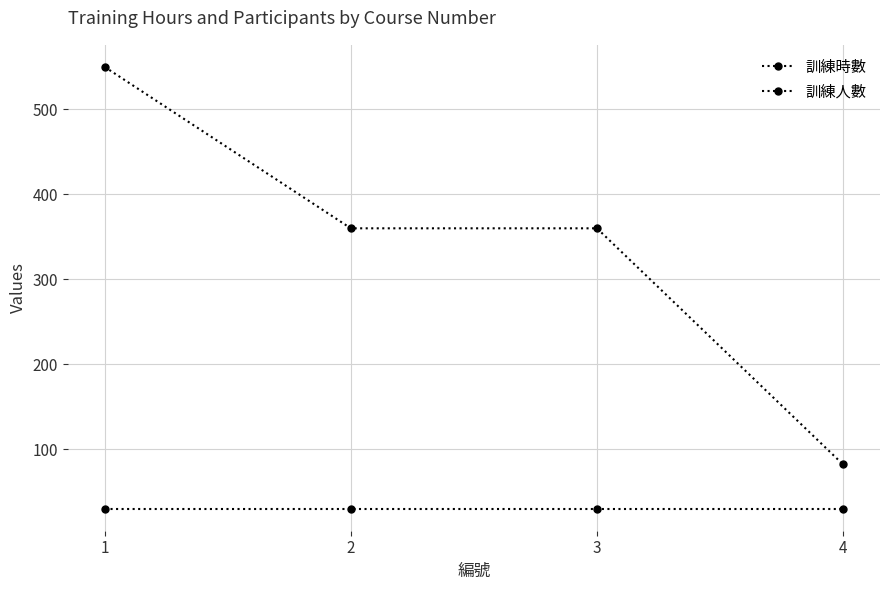

What is the value of the 訓練時數 point at the 4th from the left?

82